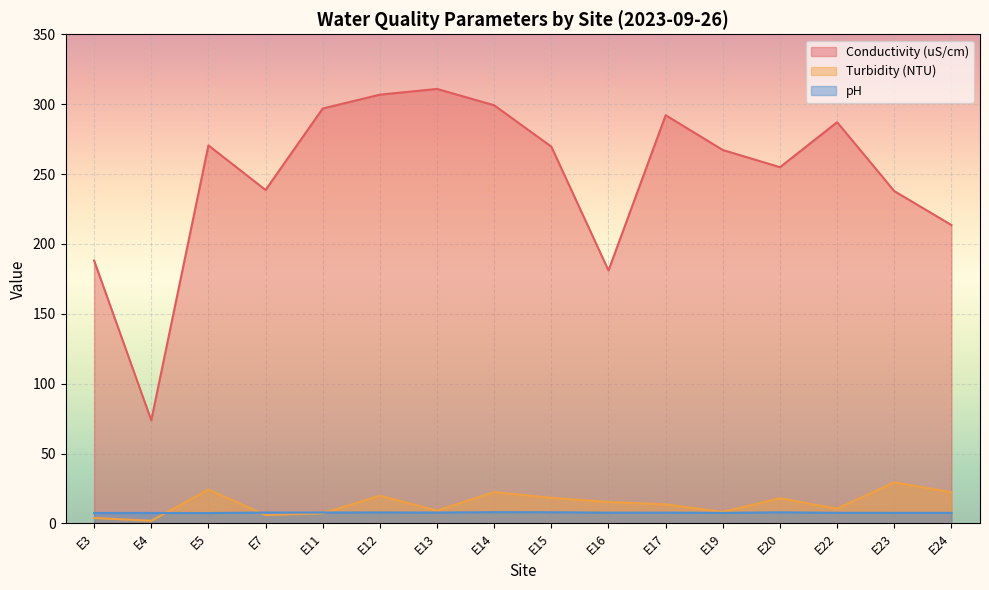

What are all the series names shown in the legend?

Conductivity (uS/cm), Turbidity (NTU), pH